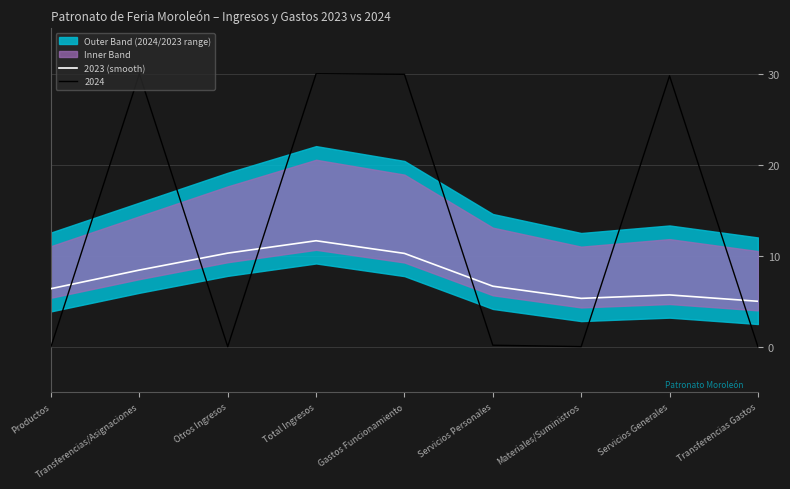

How many lines are shown in the chart?

1